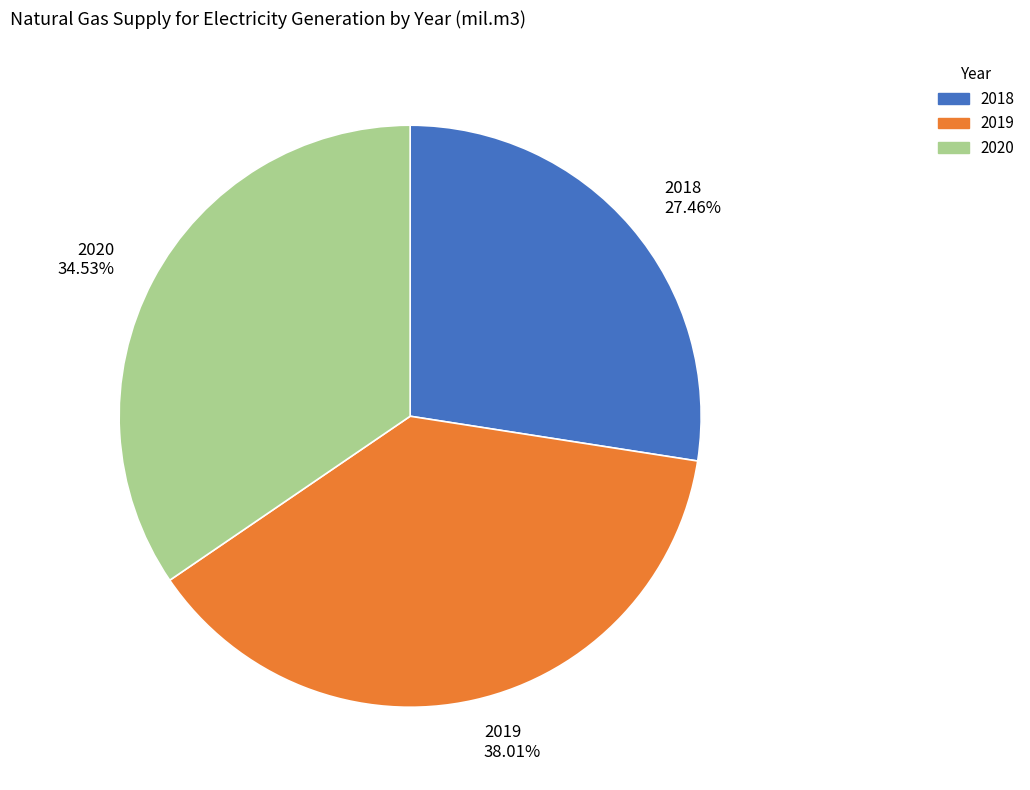

Which category has the biggest portion of the pie?

2019